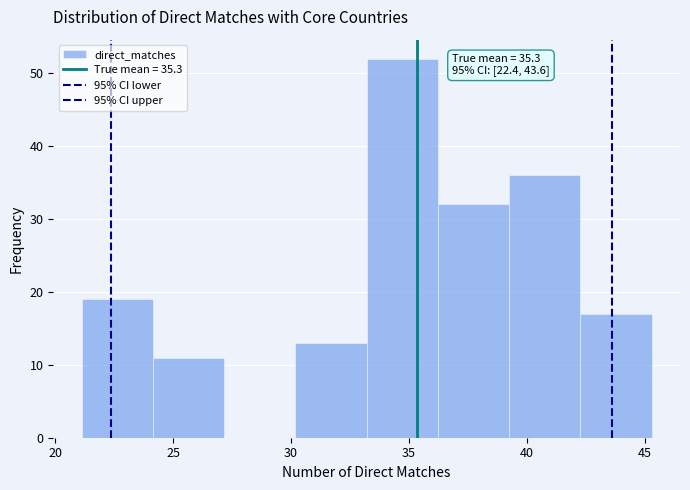

Which range on the x-axis has the tallest bar?

33.0 to 36.0